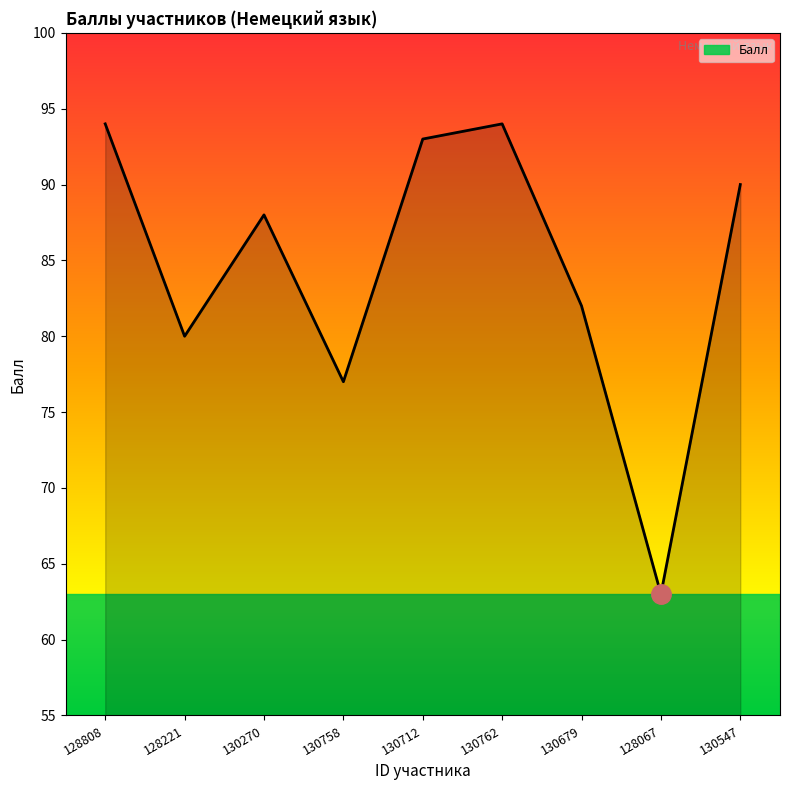

How many lines are shown in the chart?

1